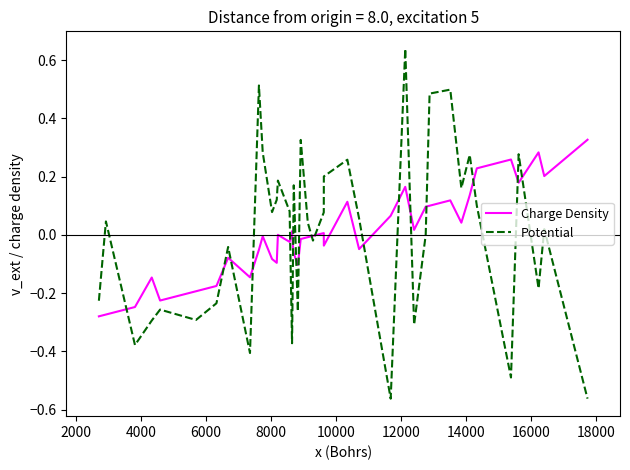

List the series in order of their peak value, lowest first.

Charge Density, Potential